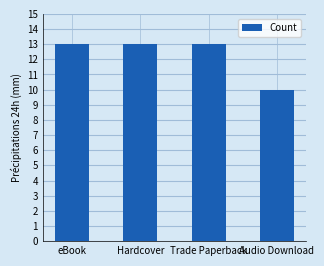

How many values are between 13 and 14?

3